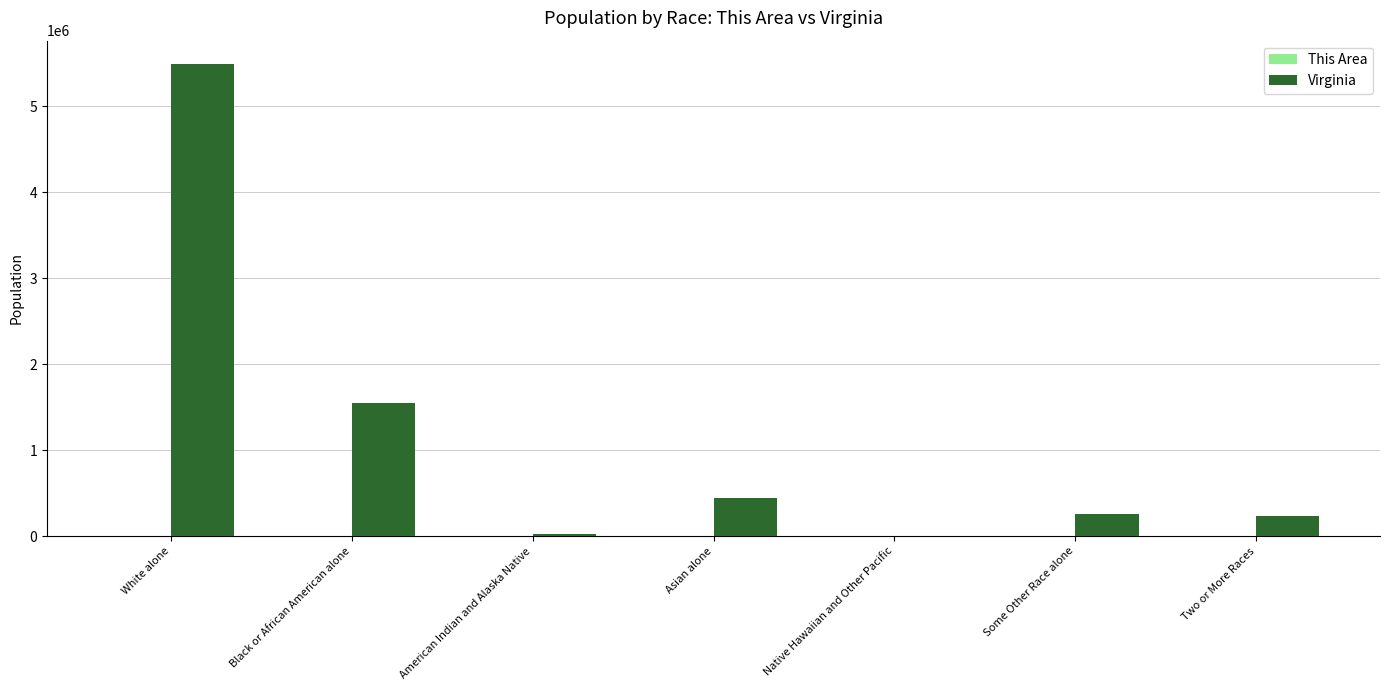

Are the bars grouped side by side (vs. stacked)?

Yes